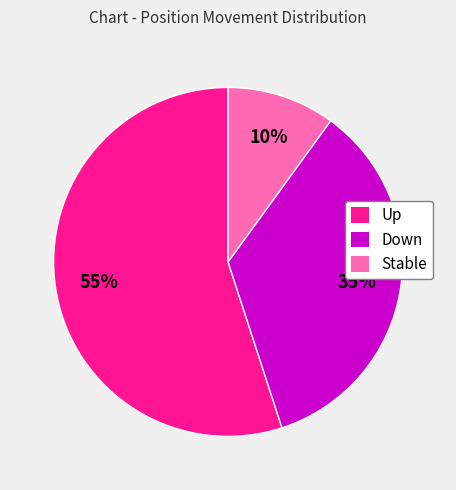

How many slices are in this pie chart?

3